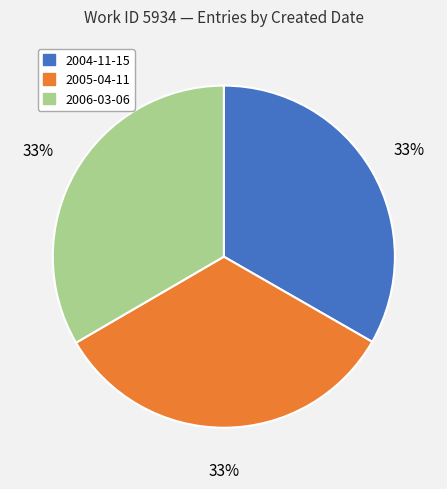

What percentage is the 2005-04-11 slice, to the nearest percent?

33%